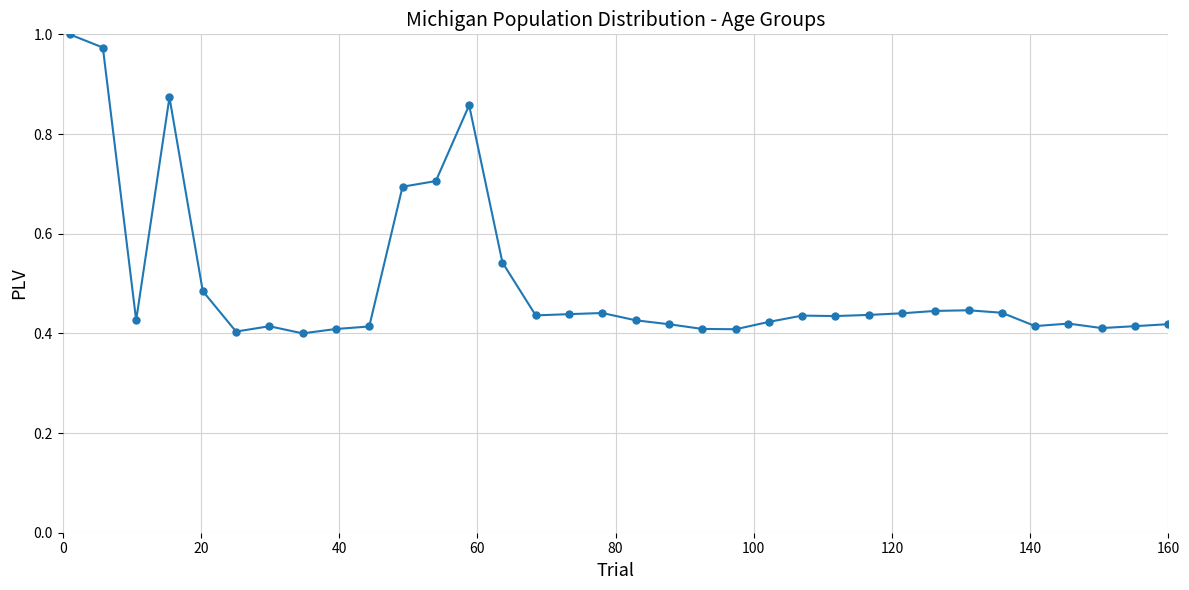

True or false: there are more than 2 points higher than both neighbors.

True